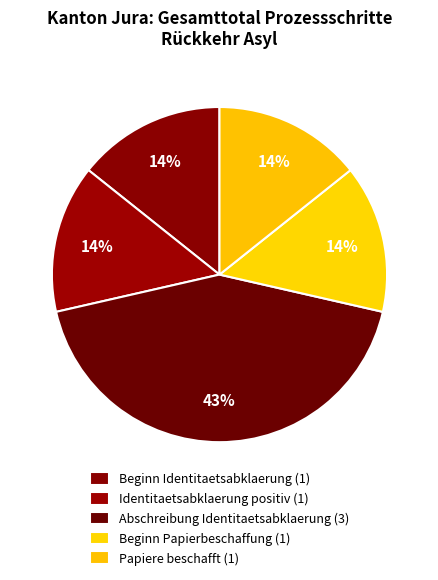

To the nearest percent, what is the average slice percentage?

20%